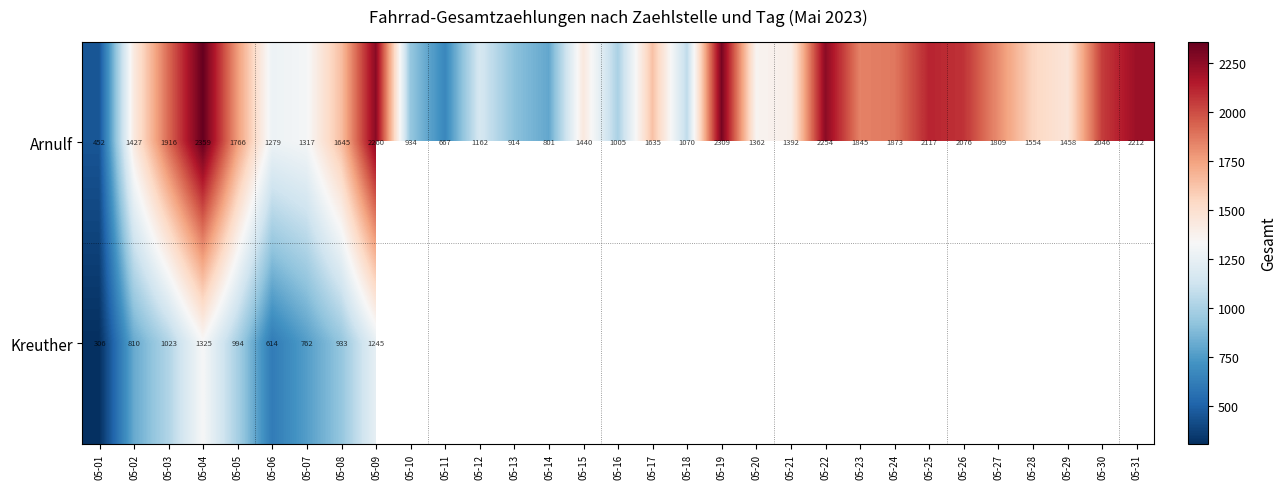

Rank the series at 05-08 from highest to lowest value.

Arnulf, Kreuther